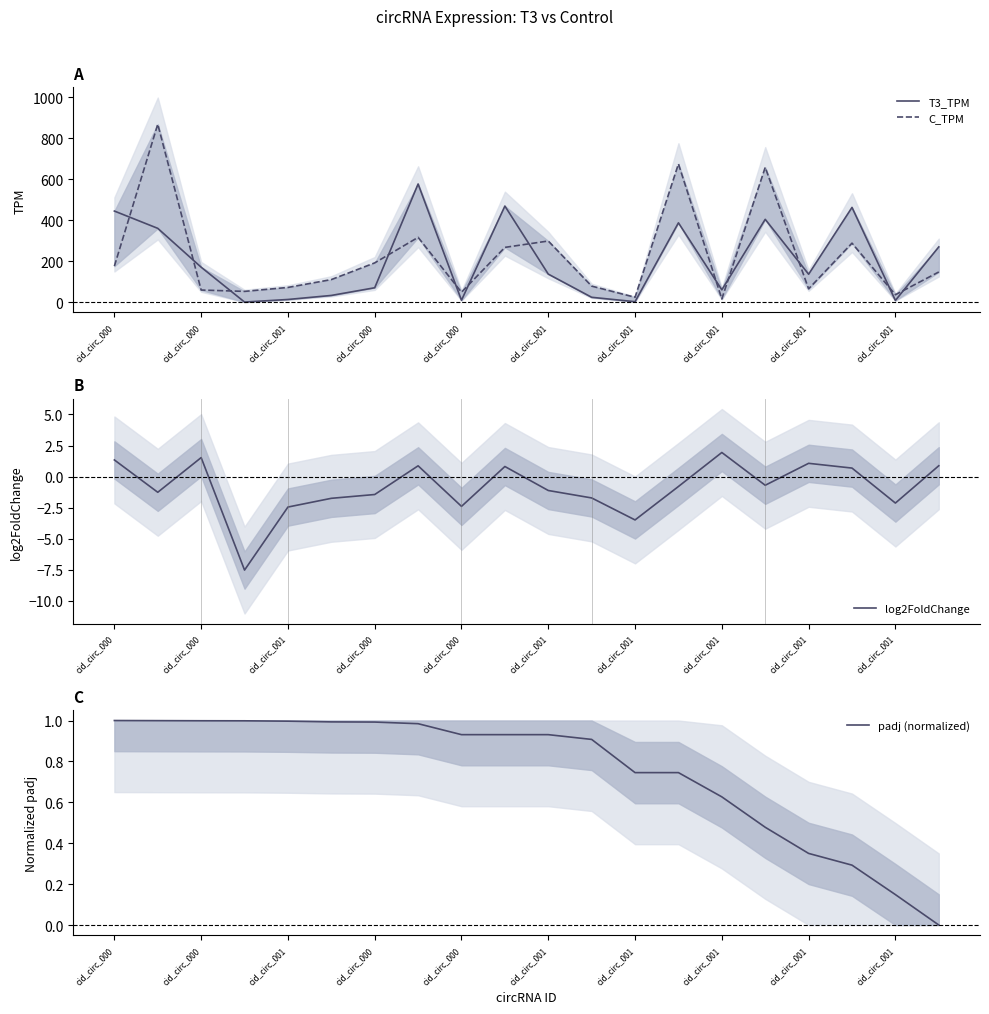

Is it true that padj (normalized) equals 1.4 at cid_circ_001?

False